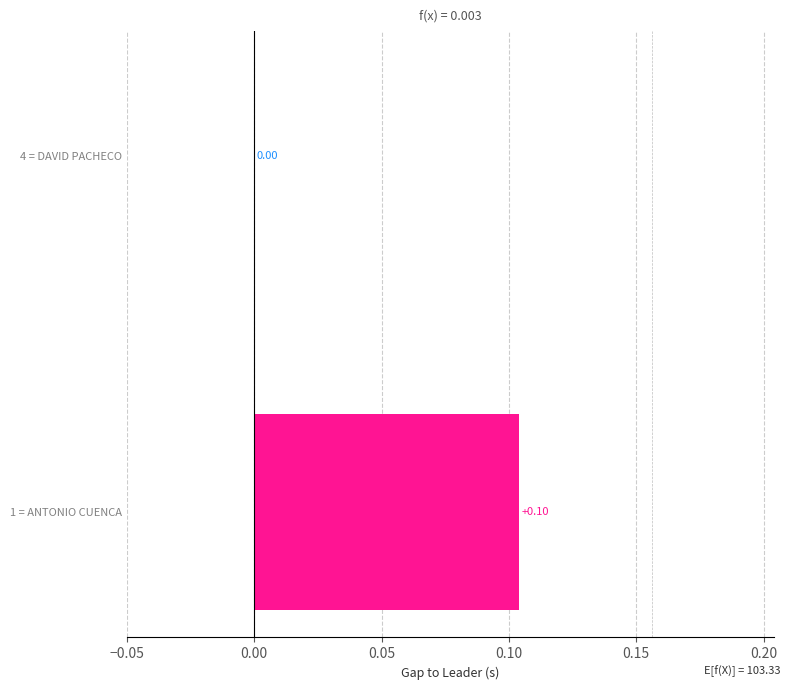

Count the number of data series in this chart.

1